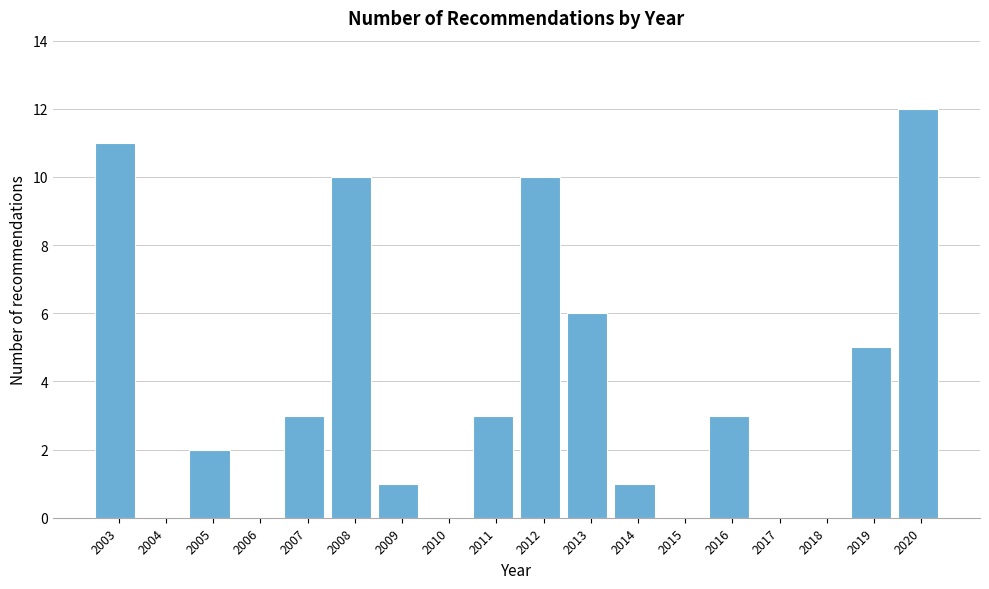

Reading left to right, transcribe all the data shown in this chart.

2003=11	2004=0	2005=2	2006=0	2007=3	2008=10	2009=1	2010=0	2011=3	2012=10	2013=6	2014=1	2015=0	2016=3	2017=0	2018=0	2019=5	2020=12